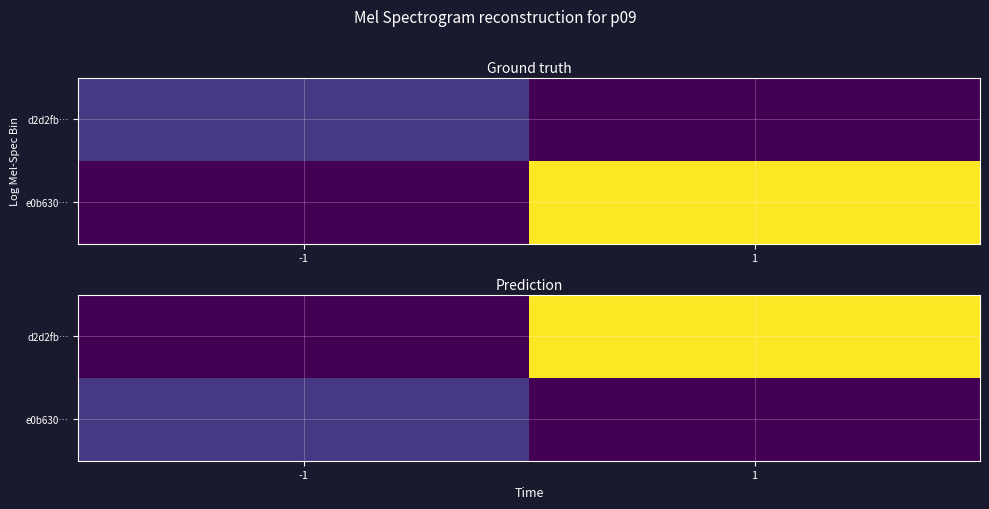

Which category has the highest value across all series?

1